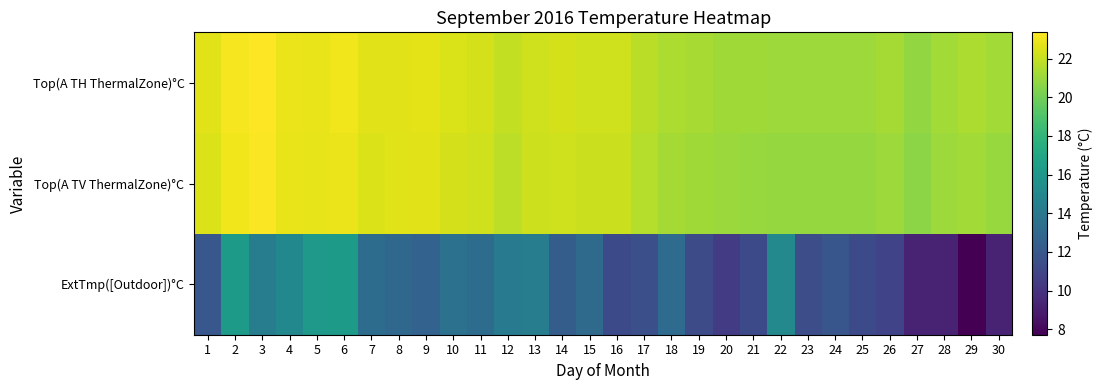

What is the total value across all series at 18?

55.9